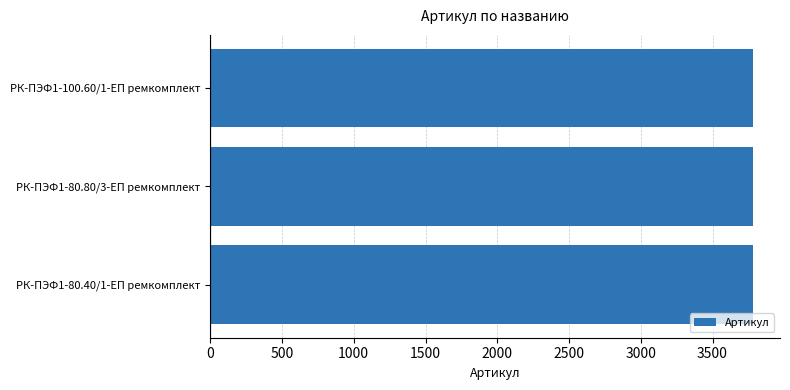

What is the minimum value shown in the chart?

3779